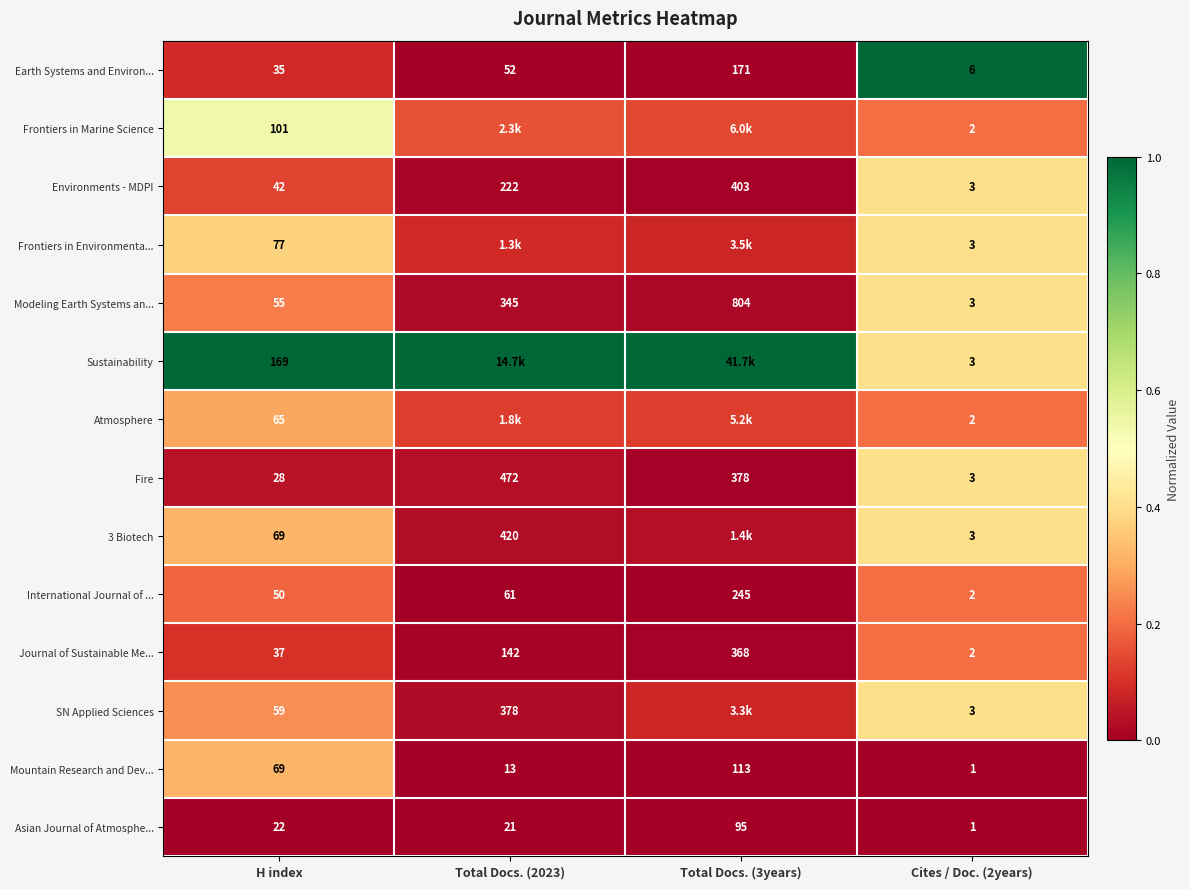

Which series changed the most between H index and Cites / Doc. (2years)?

Sustainability